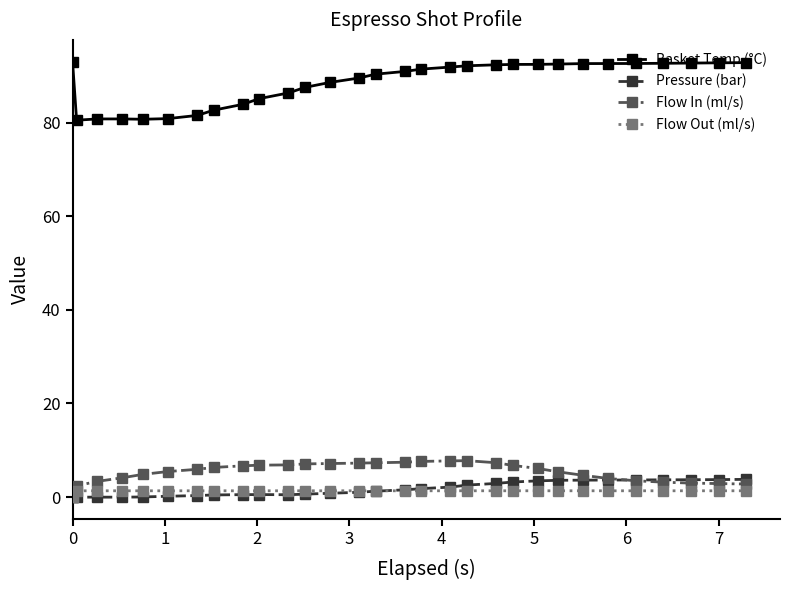

True or false: Basket Temp (°C) and Flow In (ml/s) cross at least once.

False